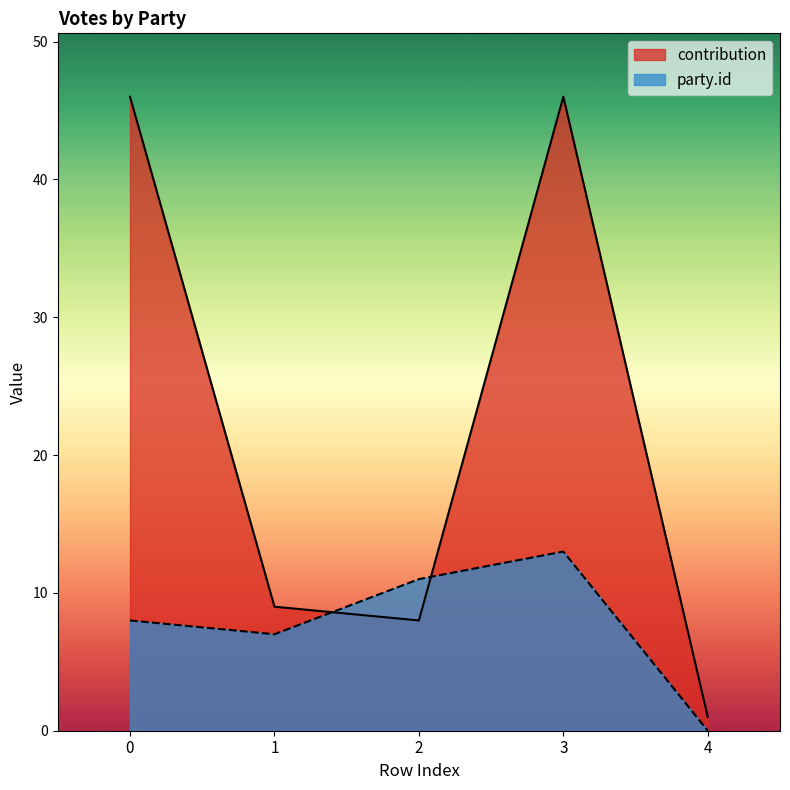

The value of contribution at 4 is 1. True or false?

True